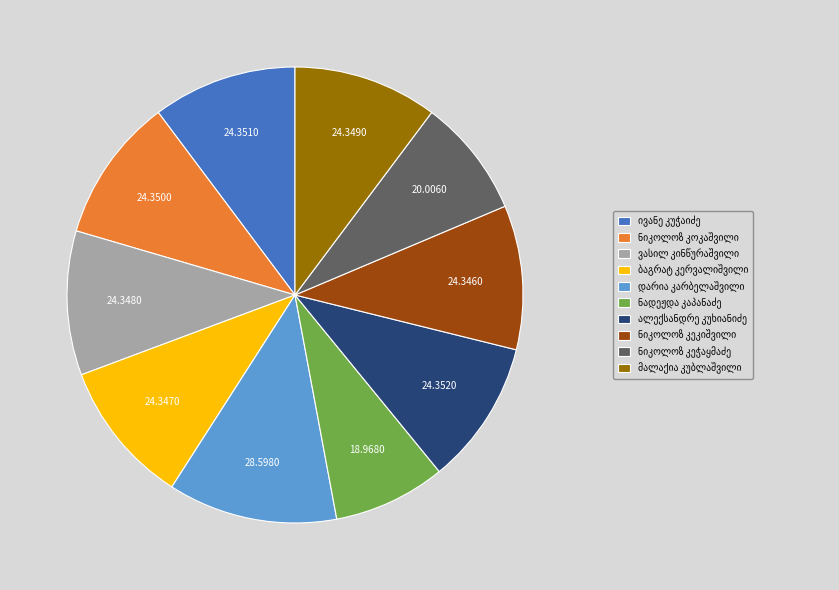

Is there any slice that represents more than half of the pie?

No